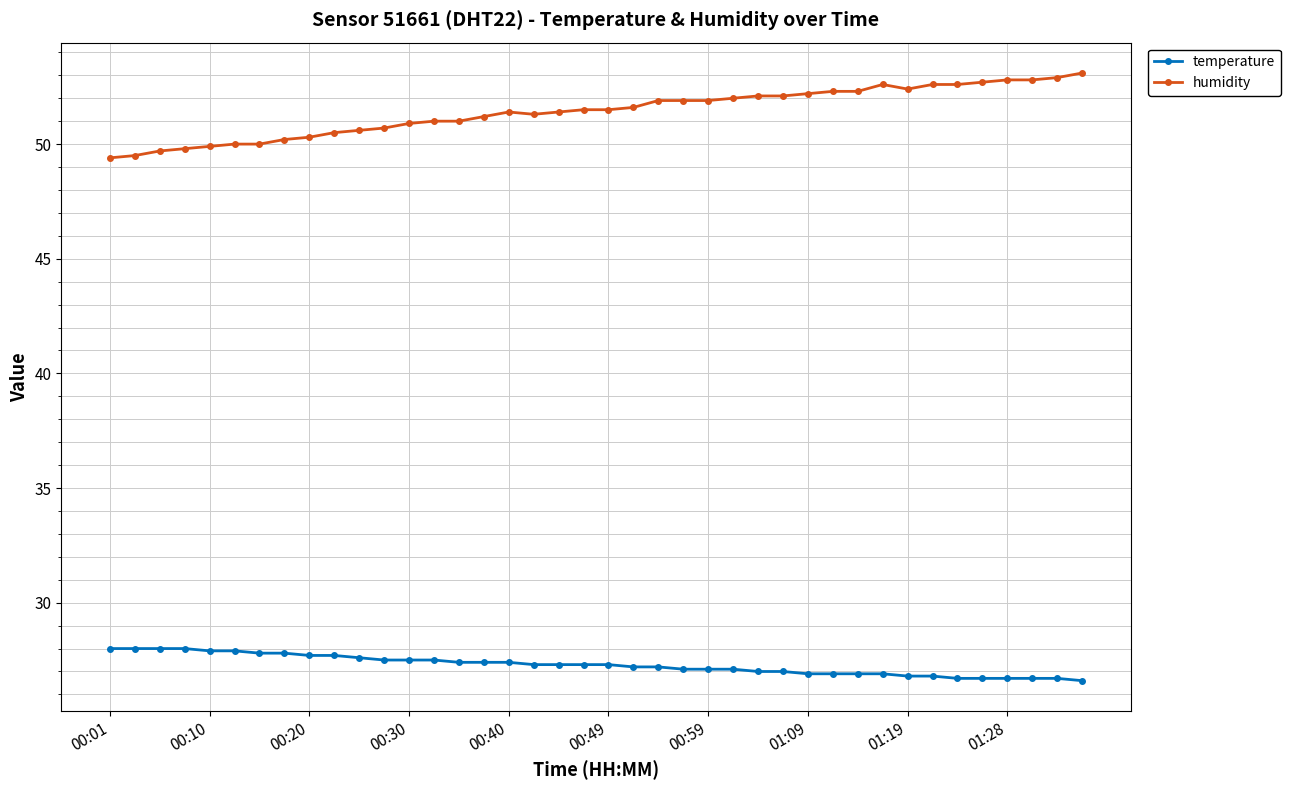

How many distinct data groups are displayed?

2